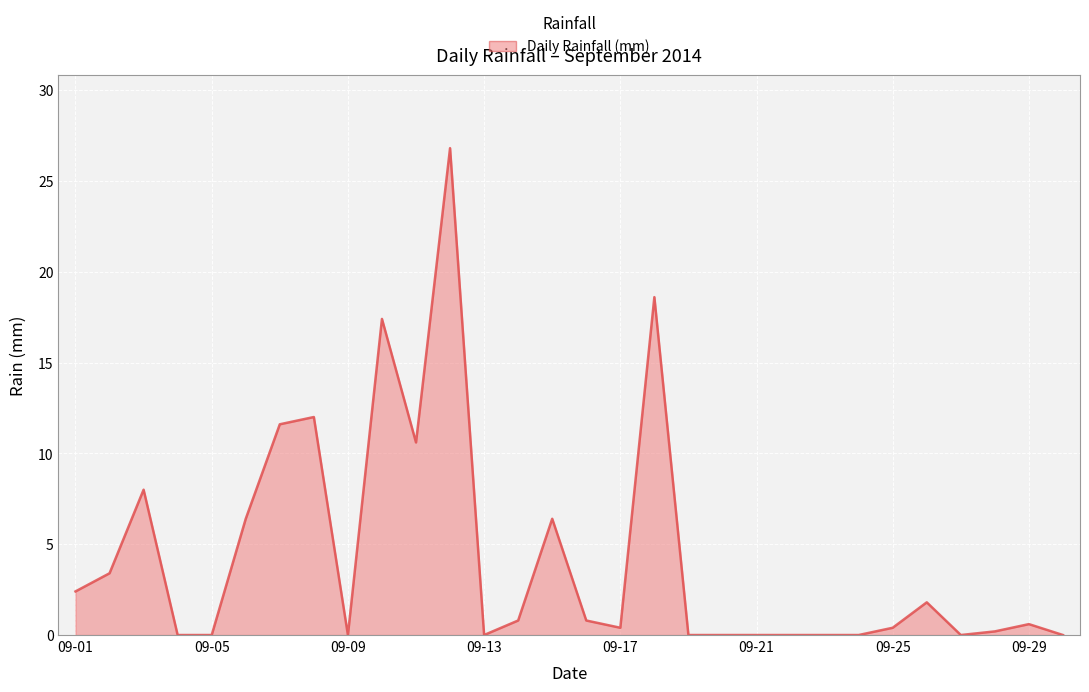

Does the chart display data point markers on the line(s)?

No